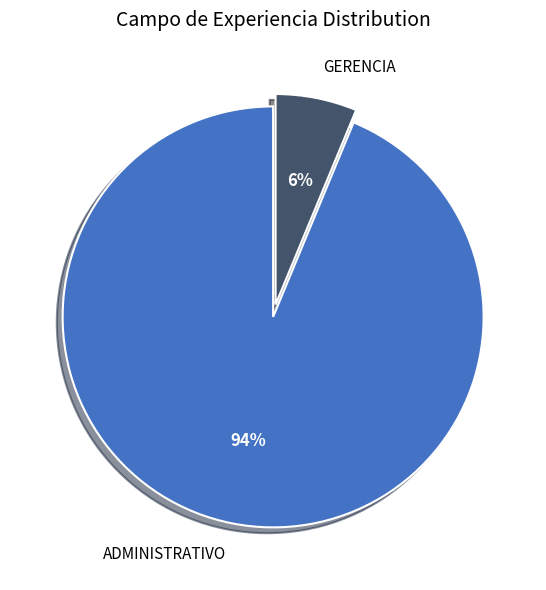

Which category has the biggest portion of the pie?

ADMINISTRATIVO